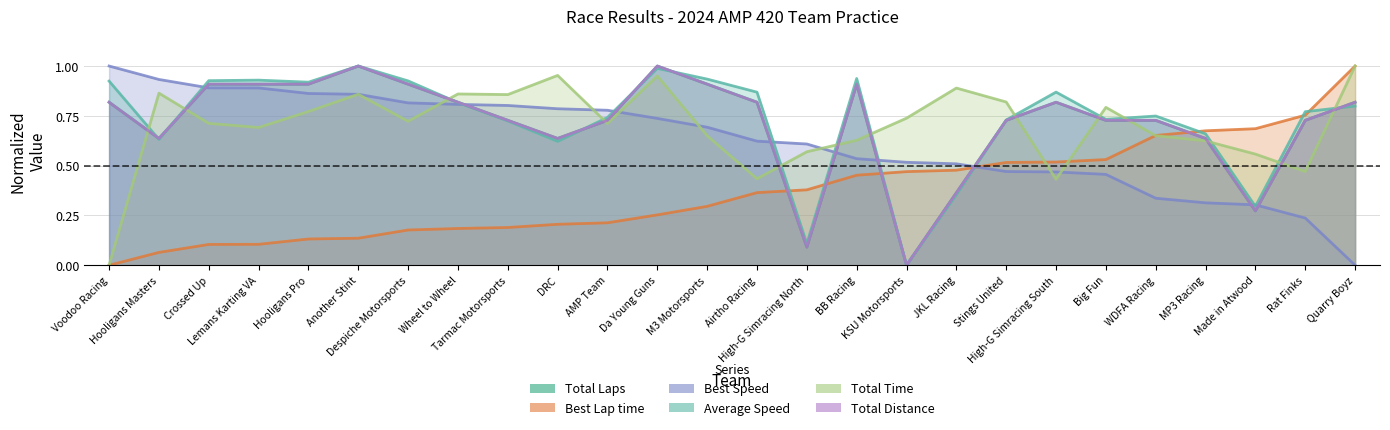

The value of Total Laps at Hooligans Masters is 0.6. True or false?

True